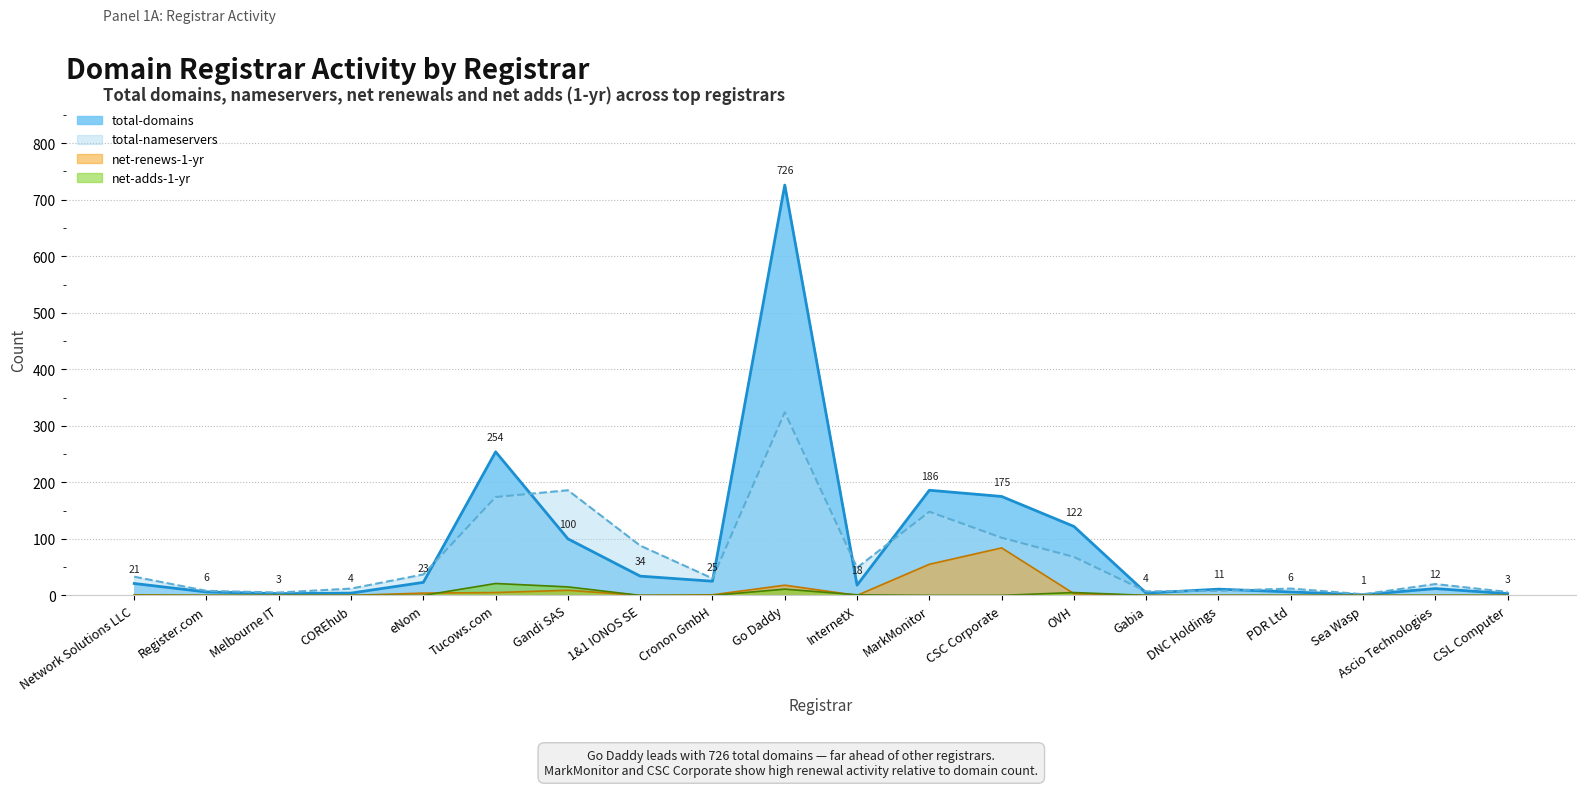

True or false: total-domains and net-adds-1-yr intersect in this chart.

False